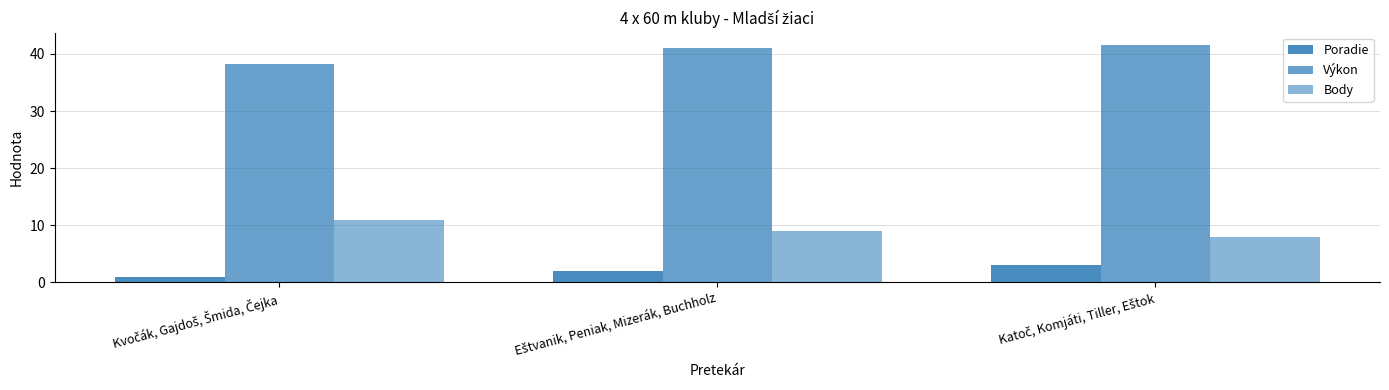

Count the number of data series in this chart.

3